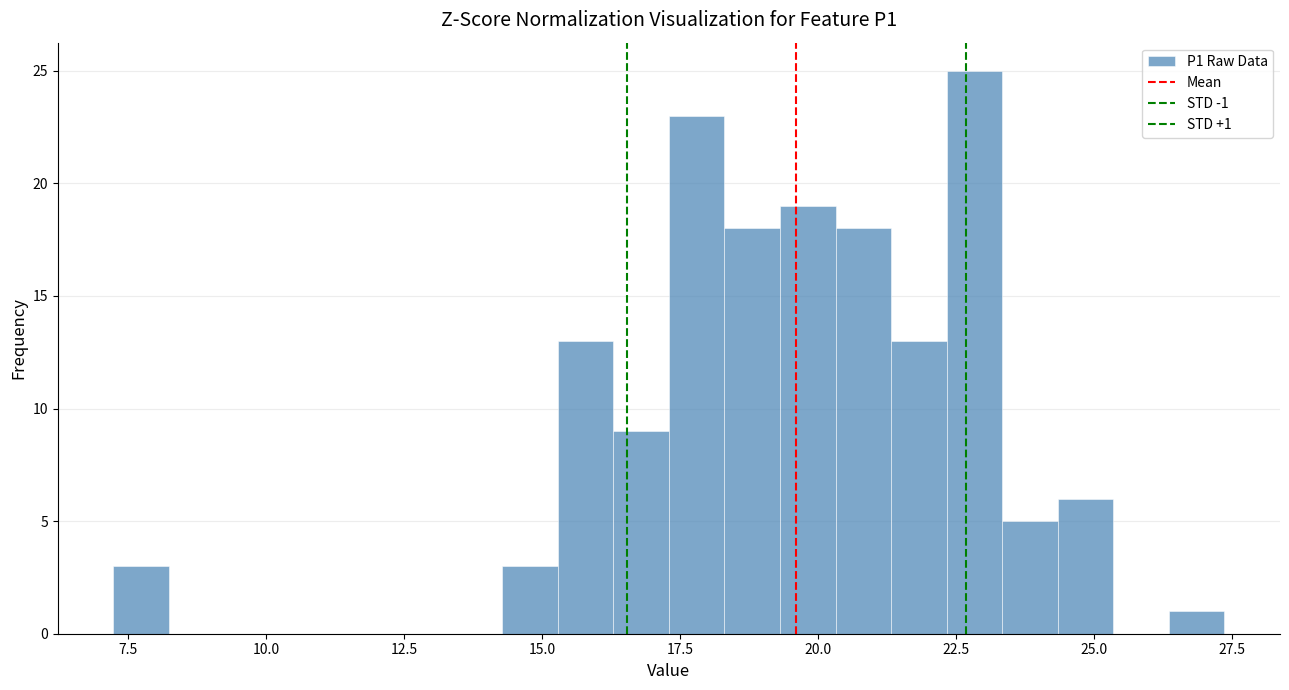

Around what value on the x-axis is the tallest bar? Give the approximate position of its centre, as read against the axis.

23.0